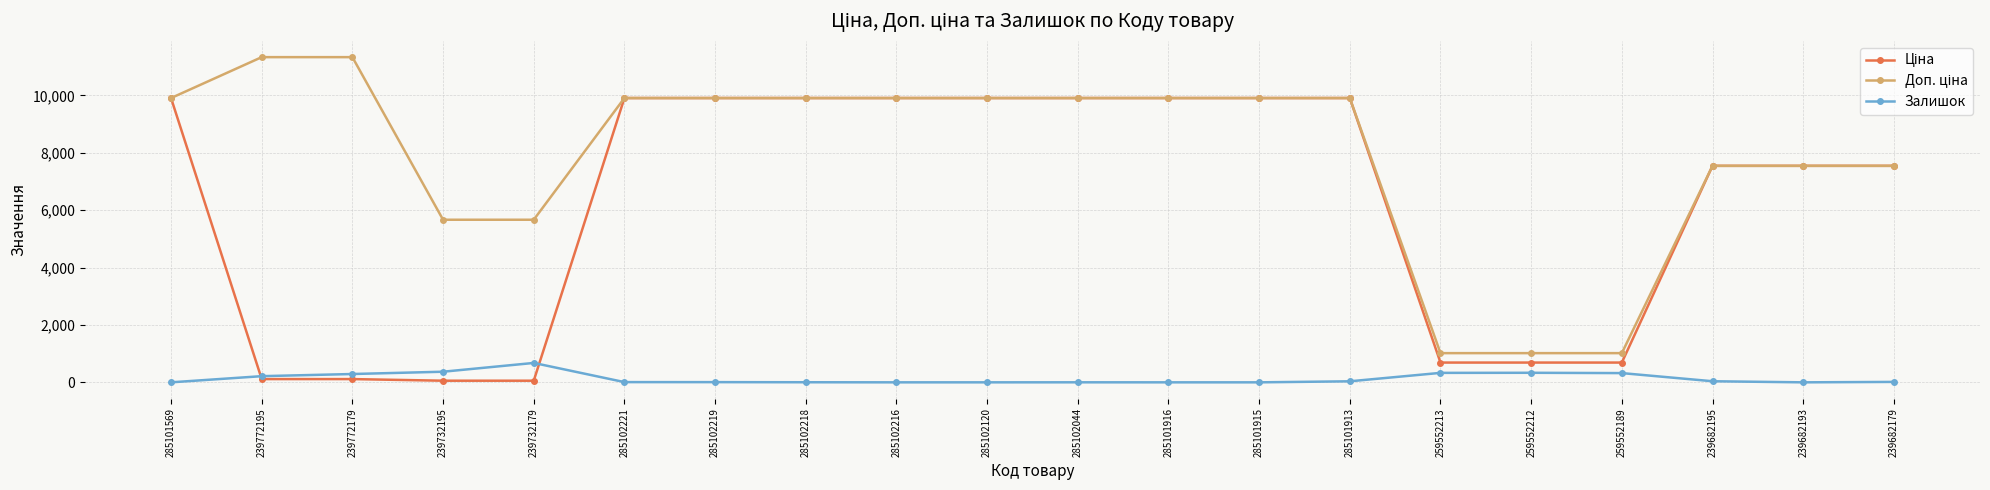

What is the maximum value shown in the chart?

11334.0